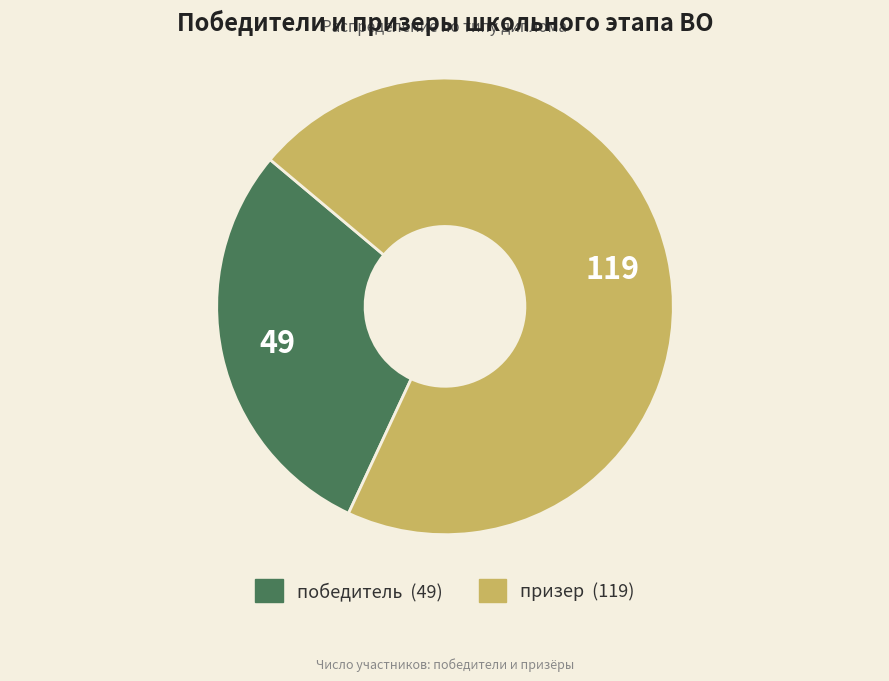

Between призер and победитель, which is larger?

призер